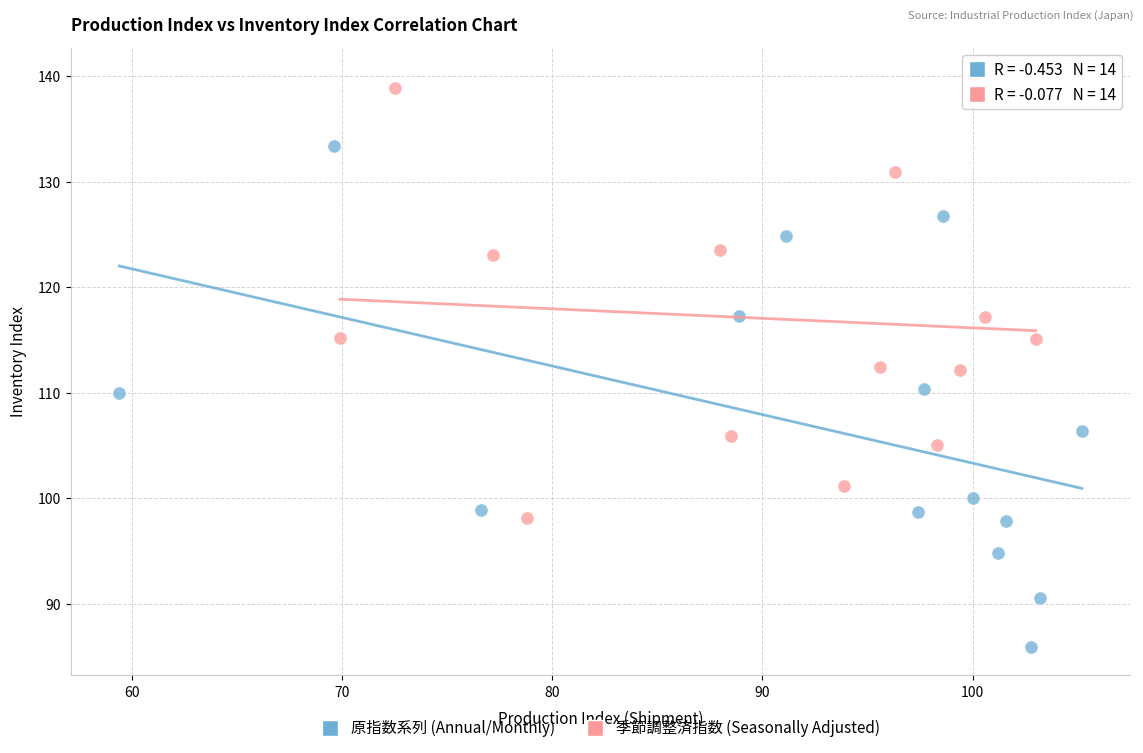

Which series contains the highest Y value?

季節調整済指数 (Seasonally Adjusted)